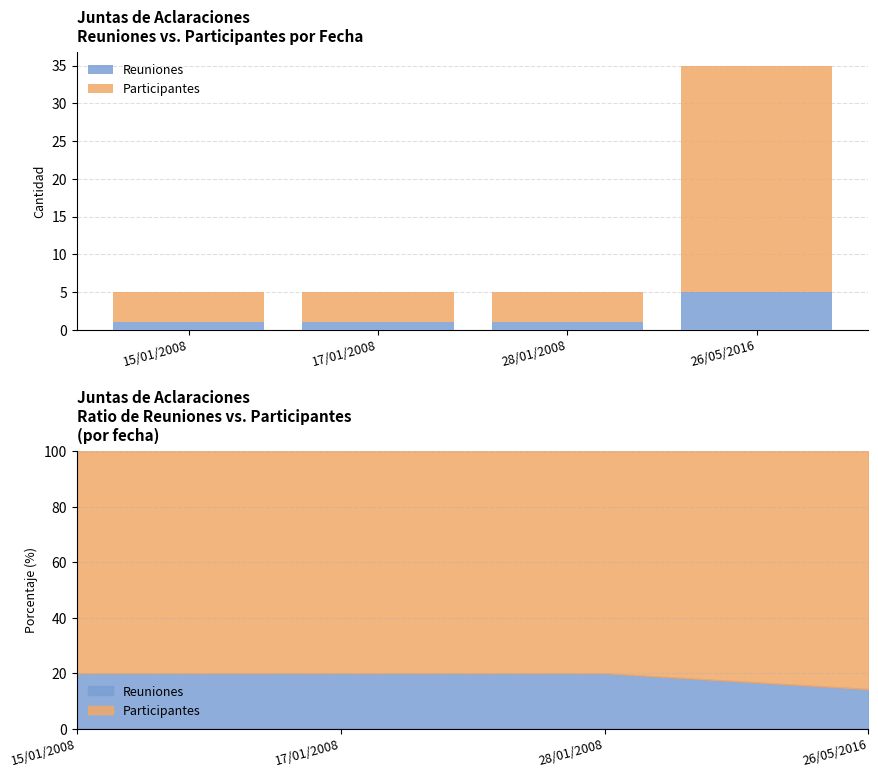

How many values in the Reuniones series exceed 1?

1